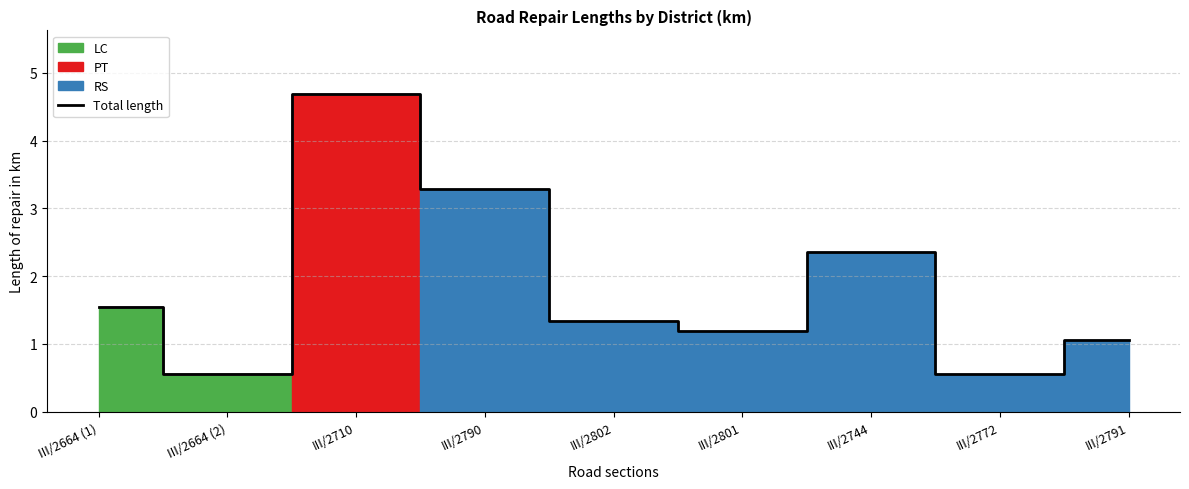

Between III/2664 (2) and III/2802, which is larger?

III/2802